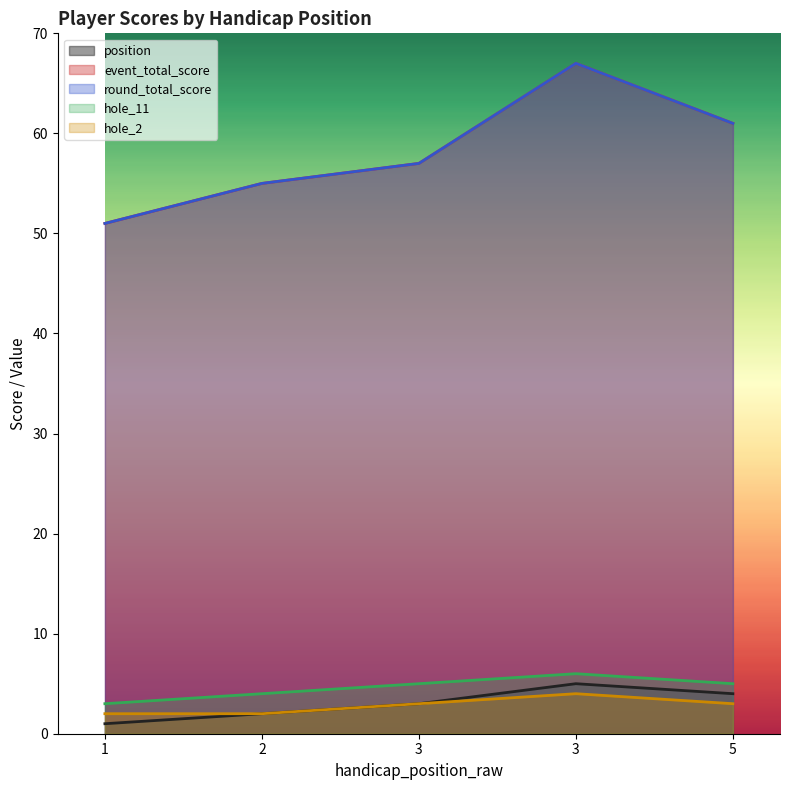

How many series are shown in this chart?

5